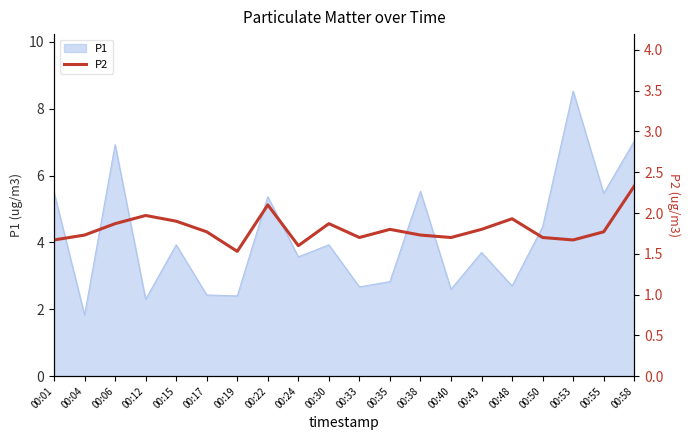

How many interior local valleys (lower than both neighbors) does the data have?

5